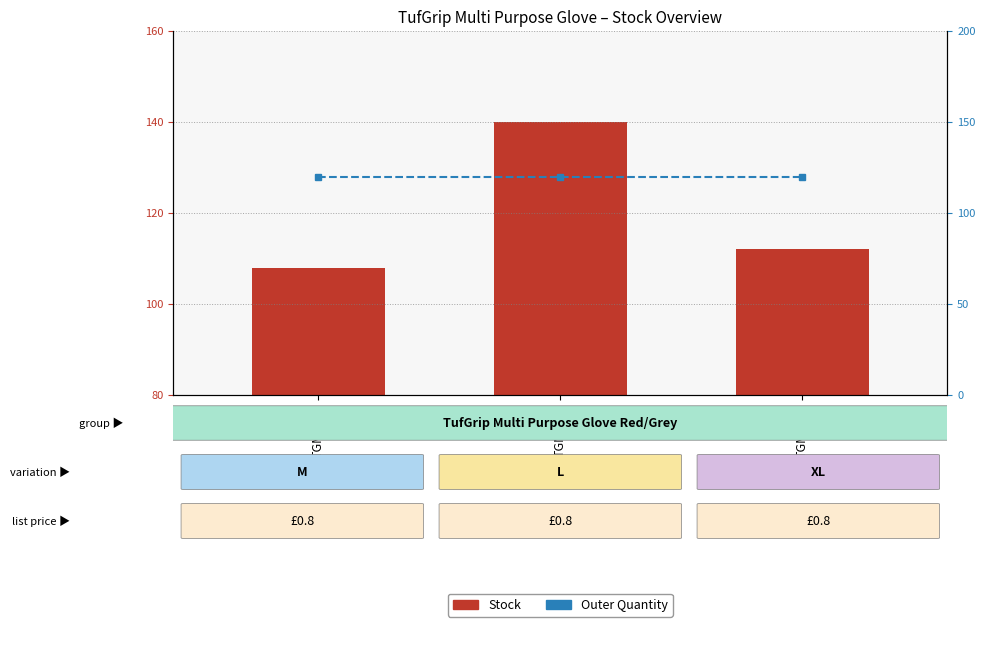

Is the value of Outer Quantity at TGMP-09 greater than the value of Stock at TGMP-10?

Yes